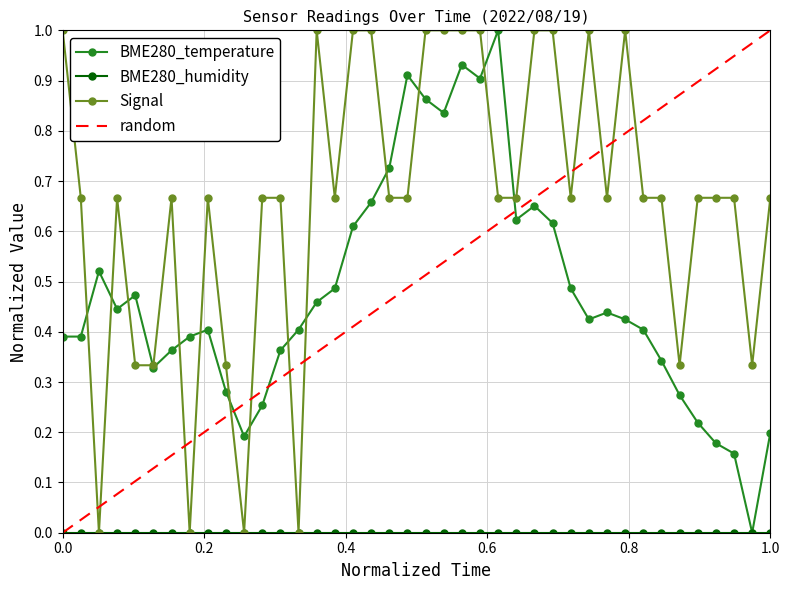

What is the maximum value for Signal?

1.0